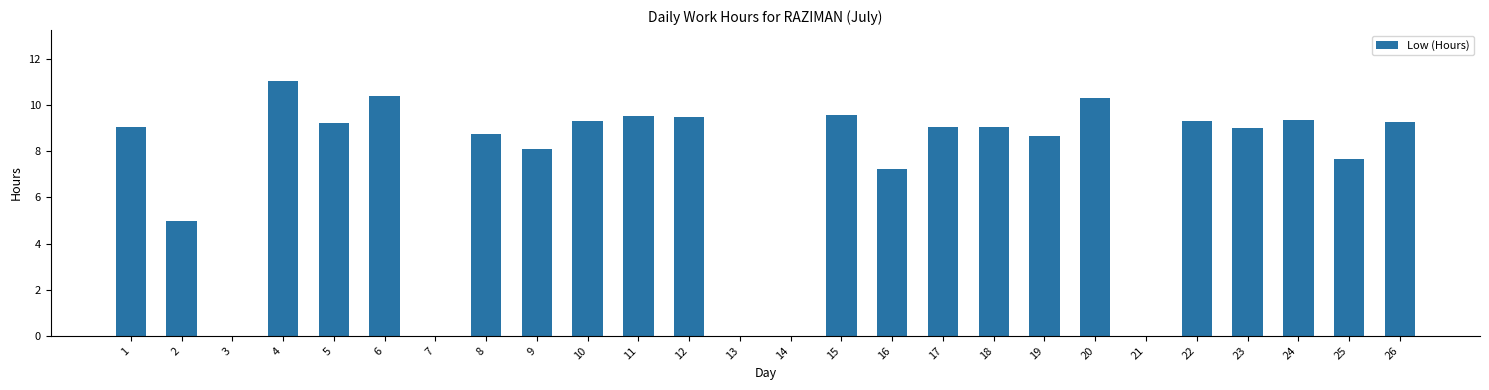

How many distinct data groups are displayed?

1